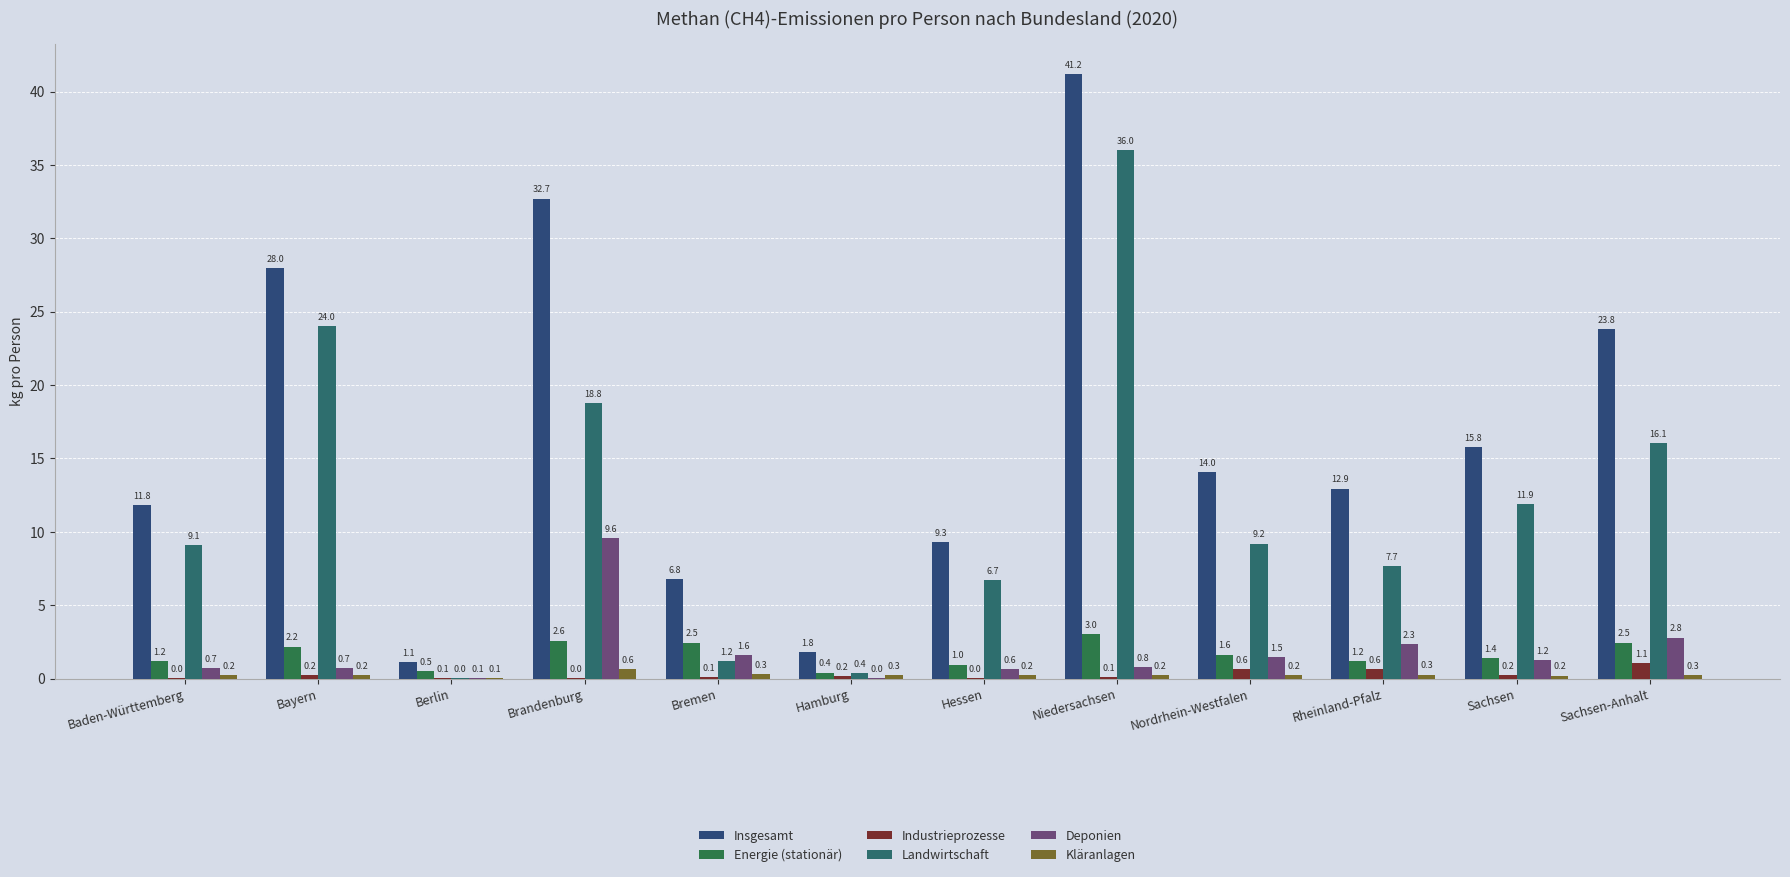

How many values in the Insgesamt series exceed 14?

6